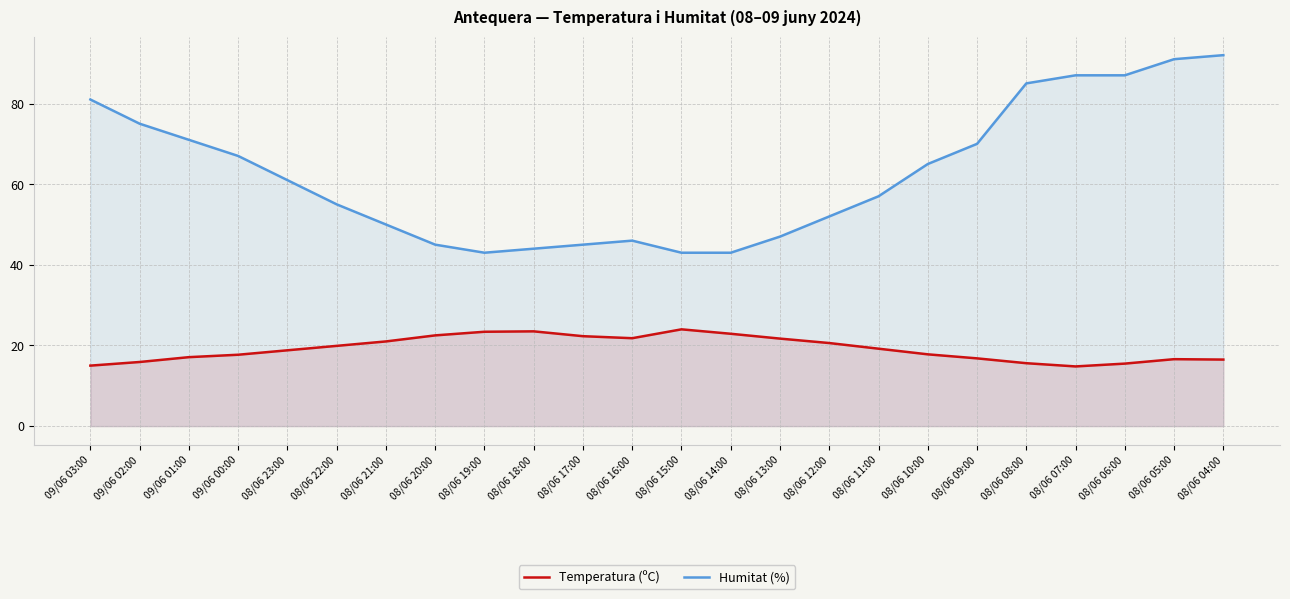

True or false: Temperatura (ºC) and Humitat (%) cross at least once.

False